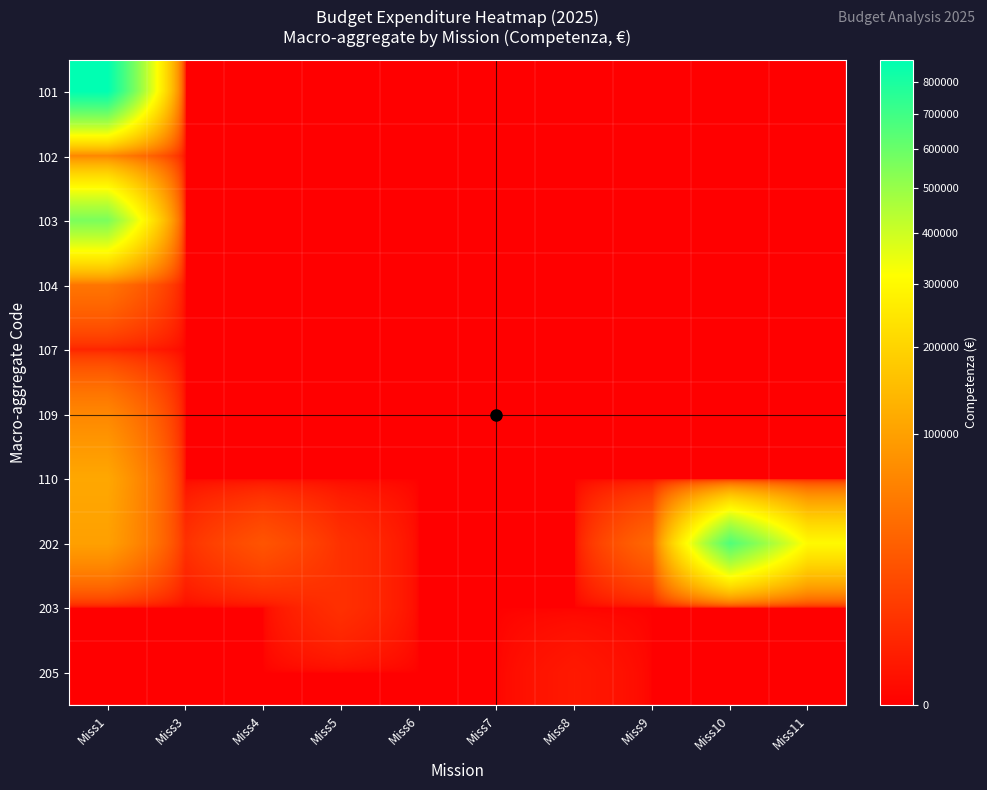

Reading left to right, list all the values displayed in this chart.

101: Miss1=871631.2	Miss3=0.0	Miss4=0.0	Miss5=0.0	Miss6=0.0	Miss7=0.0	Miss8=0.0	Miss9=0.0	Miss10=0.0	Miss11=0.0
102: Miss1=63996.8	Miss3=0.0	Miss4=0.0	Miss5=0.0	Miss6=0.0	Miss7=0.0	Miss8=0.0	Miss9=0.0	Miss10=0.0	Miss11=0.0
103: Miss1=560892.3	Miss3=0.0	Miss4=0.0	Miss5=0.0	Miss6=0.0	Miss7=0.0	Miss8=0.0	Miss9=0.0	Miss10=0.0	Miss11=0.0
104: Miss1=45580.0	Miss3=0.0	Miss4=0.0	Miss5=0.0	Miss6=0.0	Miss7=0.0	Miss8=0.0	Miss9=0.0	Miss10=0.0	Miss11=0.0
107: Miss1=2454.6	Miss3=0.0	Miss4=0.0	Miss5=0.0	Miss6=0.0	Miss7=0.0	Miss8=0.0	Miss9=0.0	Miss10=0.0	Miss11=0.0
109: Miss1=65297.0	Miss3=0.0	Miss4=0.0	Miss5=0.0	Miss6=0.0	Miss7=0.0	Miss8=0.0	Miss9=0.0	Miss10=0.0	Miss11=0.0
110: Miss1=111000.0	Miss3=0.0	Miss4=0.0	Miss5=0.0	Miss6=0.0	Miss7=0.0	Miss8=0.0	Miss9=0.0	Miss10=0.0	Miss11=0.0
202: Miss1=99500.0	Miss3=5000.0	Miss4=20000.0	Miss5=5000.0	Miss6=0.0	Miss7=0.0	Miss8=0.0	Miss9=35000.0	Miss10=660000.0	Miss11=300000.0
203: Miss1=0.0	Miss3=0.0	Miss4=0.0	Miss5=5000.0	Miss6=0.0	Miss7=0.0	Miss8=0.0	Miss9=0.0	Miss10=0.0	Miss11=0.0
205: Miss1=0.0	Miss3=0.0	Miss4=0.0	Miss5=0.0	Miss6=0.0	Miss7=0.0	Miss8=1000.0	Miss9=0.0	Miss10=0.0	Miss11=0.0